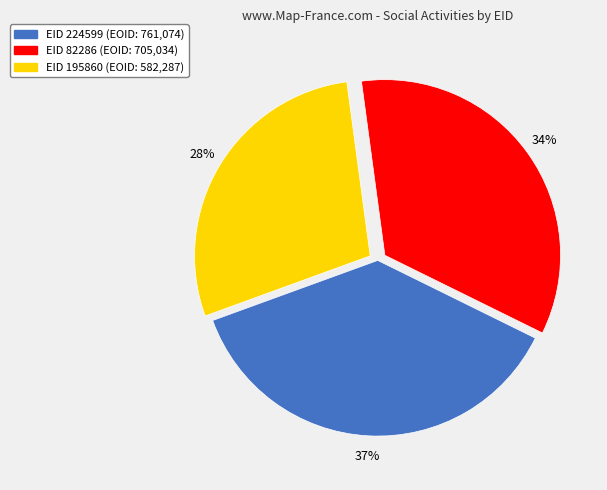

Is there any slice that represents more than half of the pie?

No